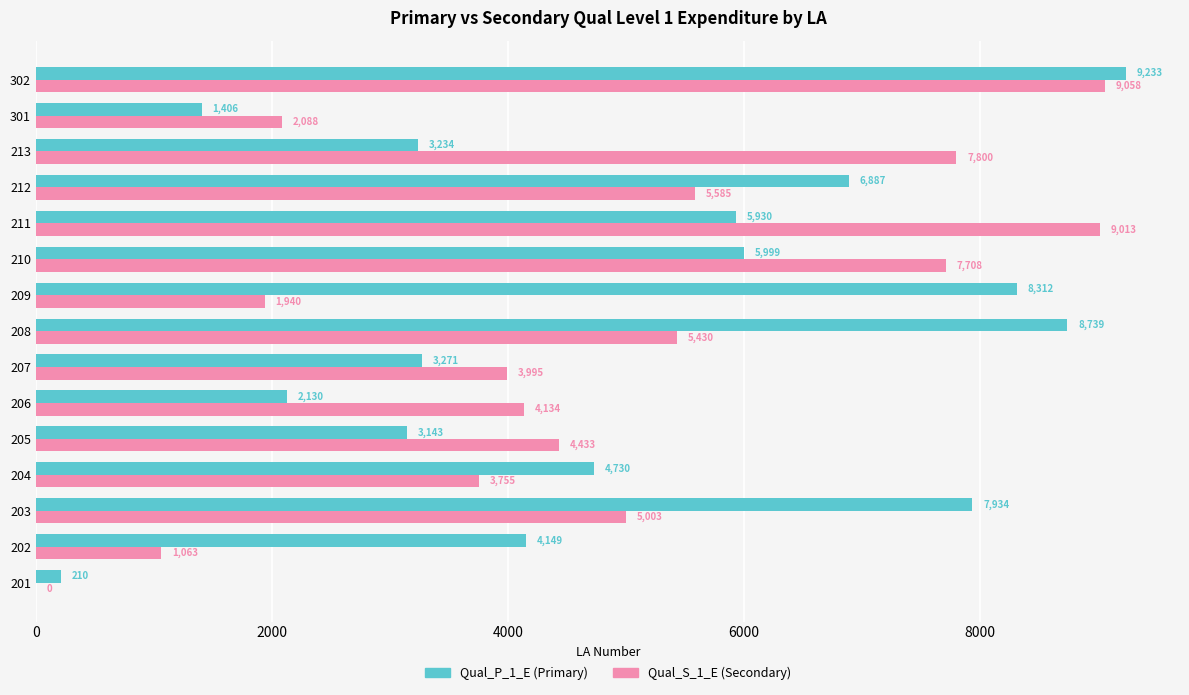

How many data points does each series have?

15